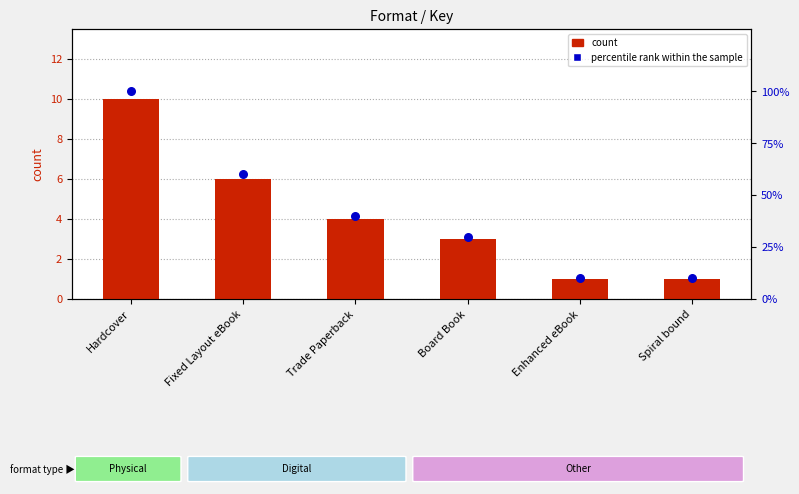

Which series has the largest total across all categories?

percentile rank within the sample